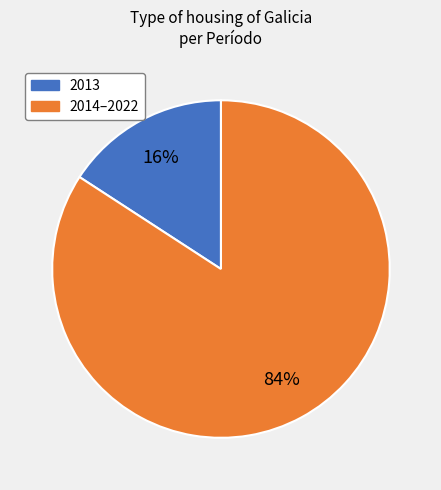

To the nearest percent, what is the average slice percentage?

50%